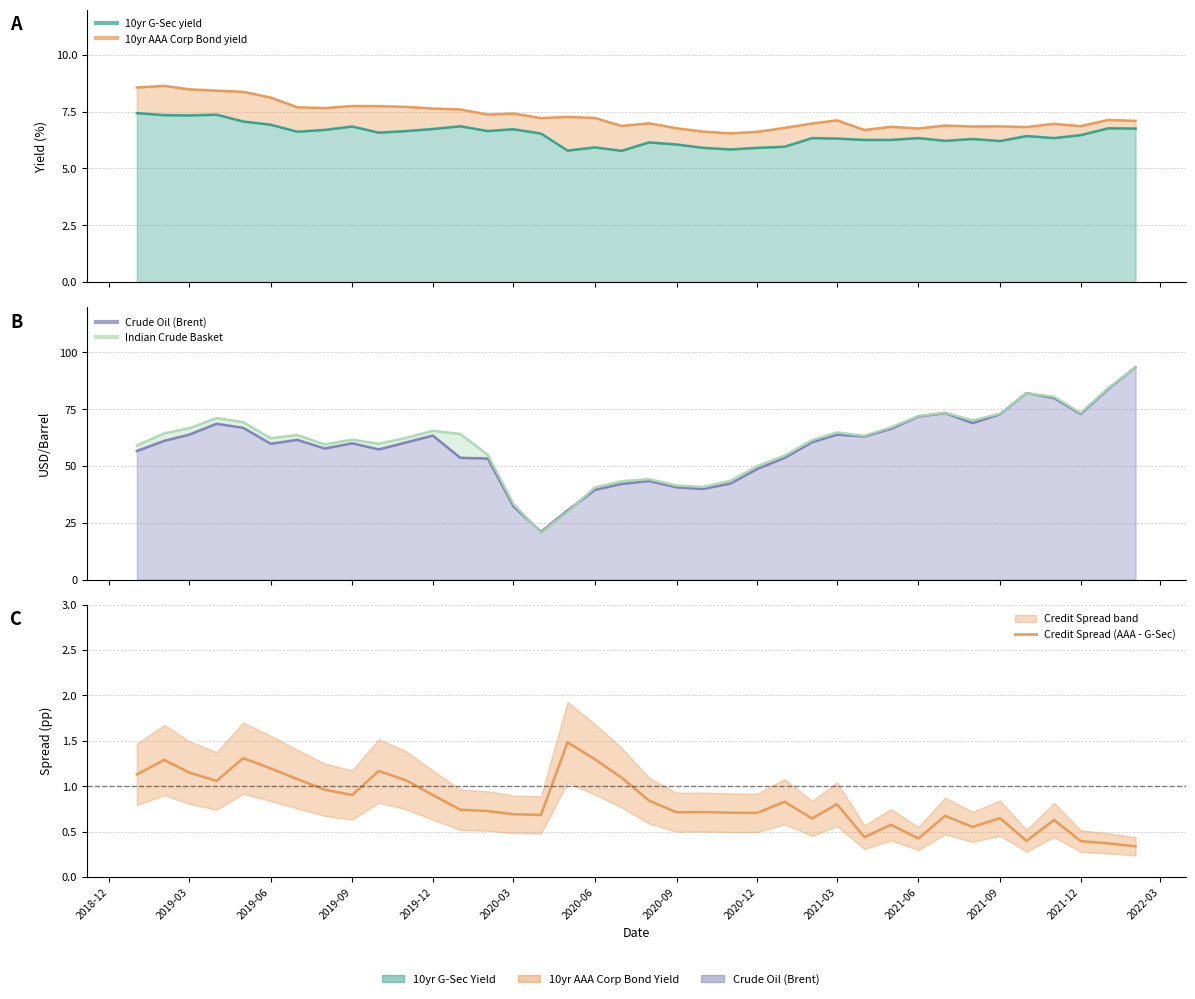

The chart shows a value of 1.0 at 2020-09. True or false?

True